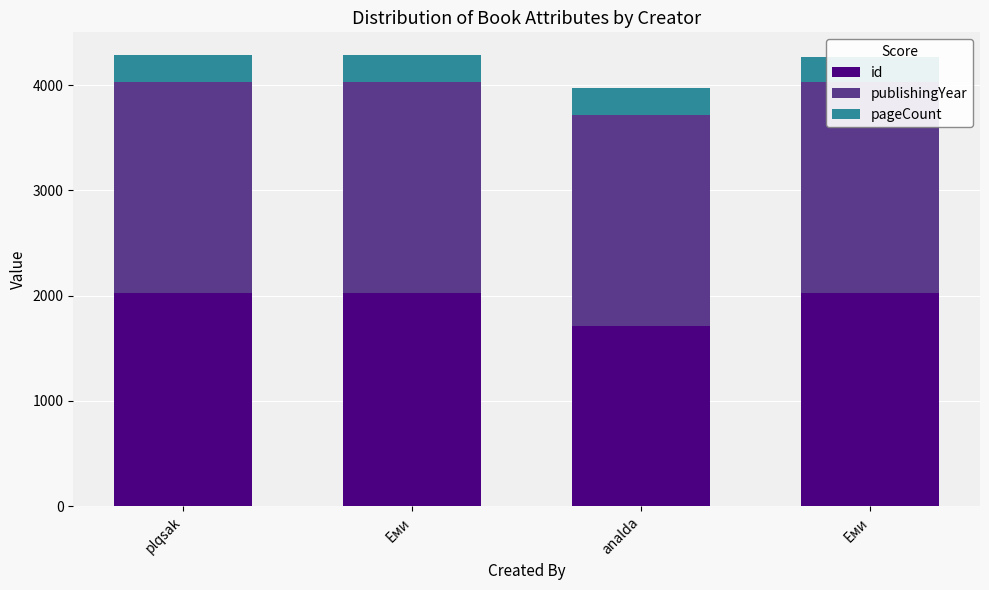

How many series are shown in this chart?

3